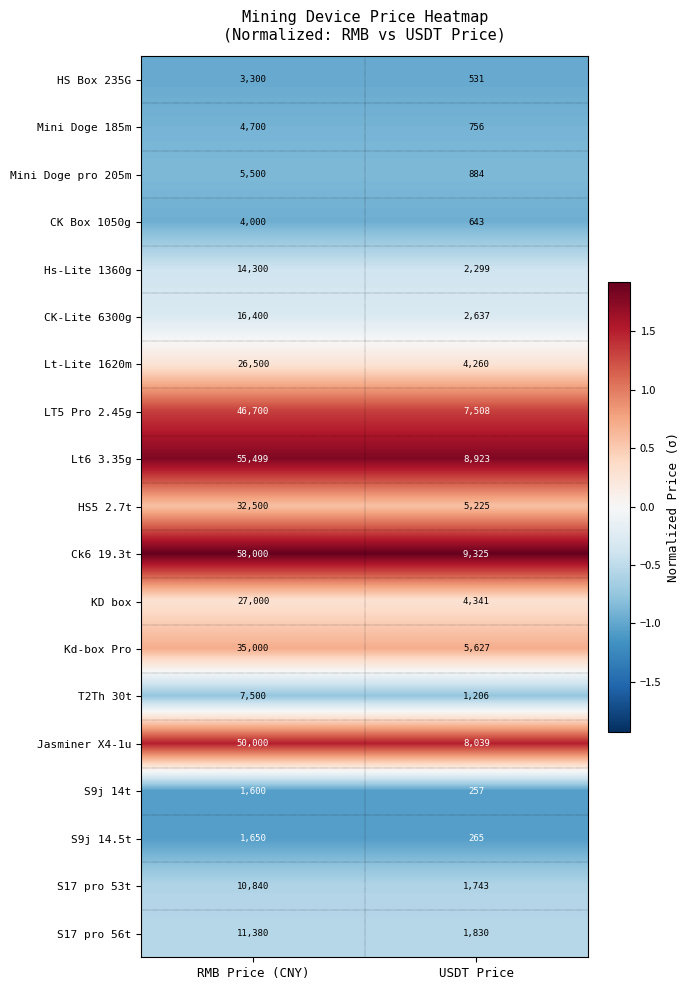

What is the difference between the highest and lowest values at USDT Price?

9068